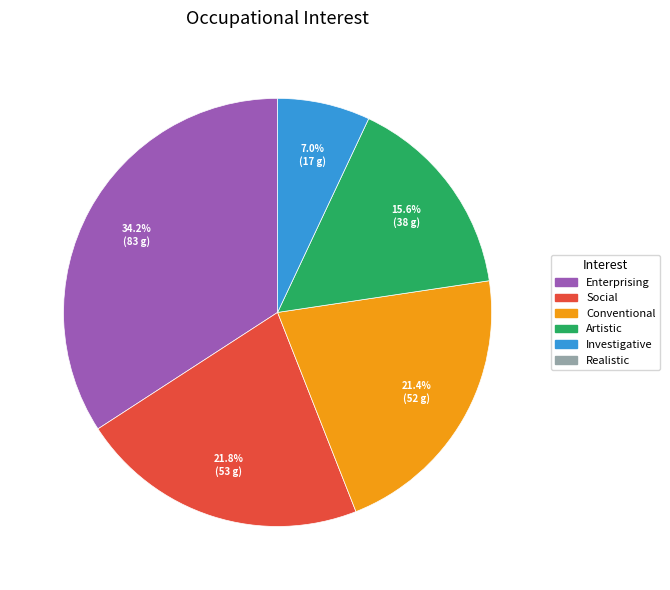

Is there a majority slice in this chart?

No